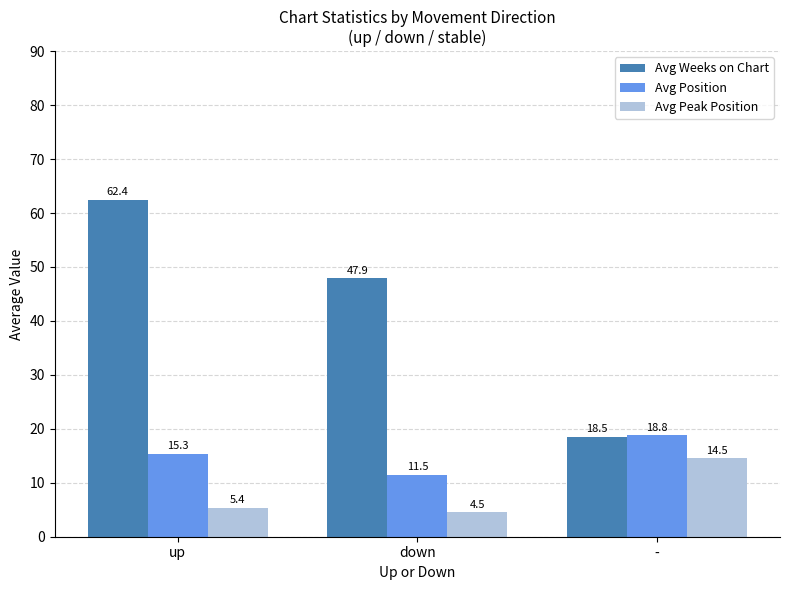

How many categories are shown in the chart?

3